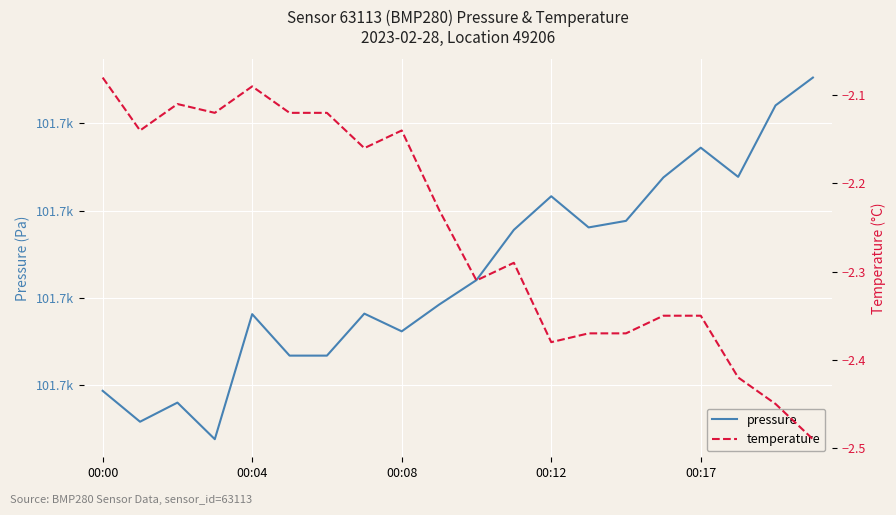

Between 00:08 and 14, which series saw the biggest shift?

pressure